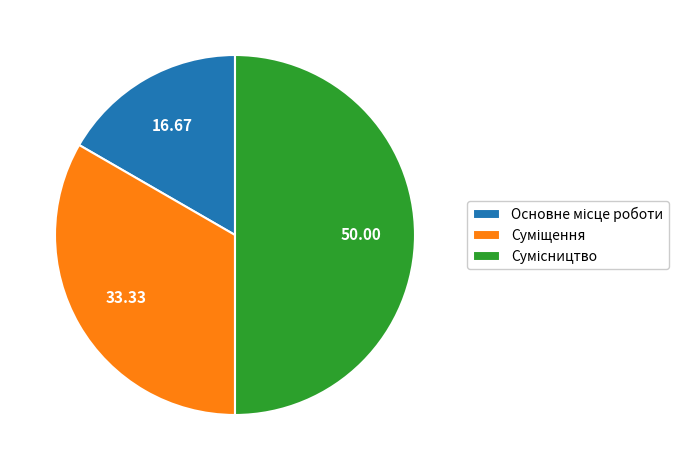

Count the number of slices in the pie.

3